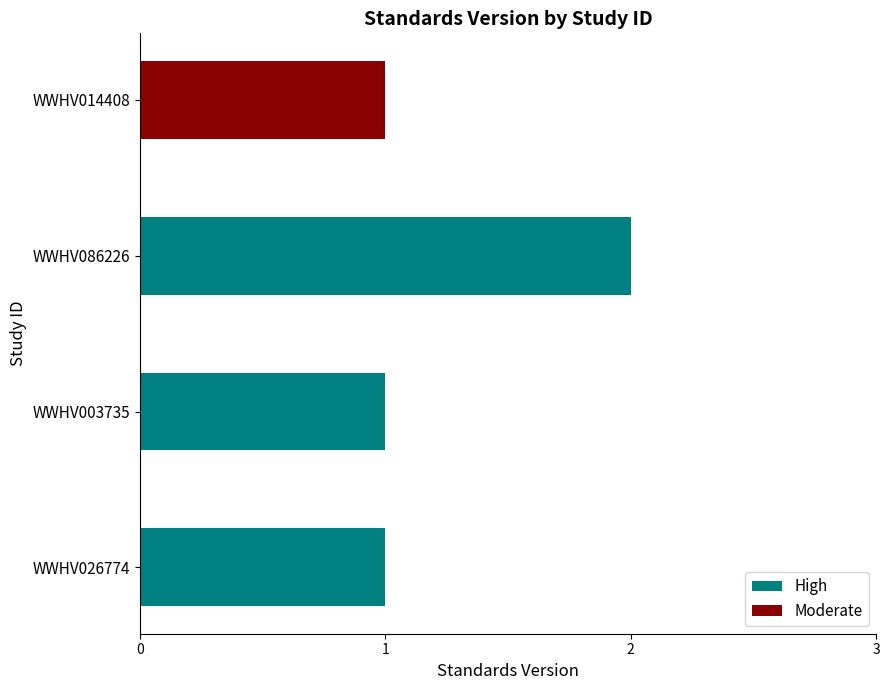

What is the change in value from WWHV003735 to WWHV086226?

+1